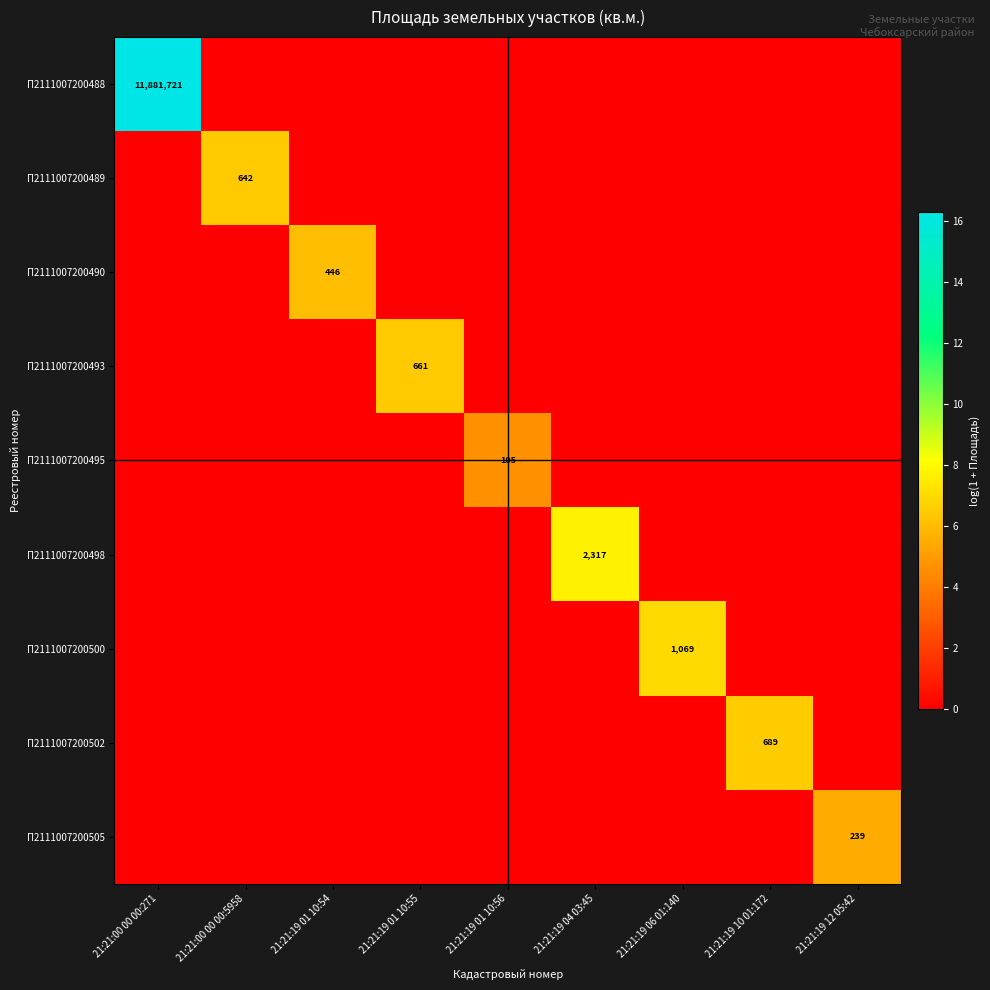

Which series has the largest total across all categories?

П2111007200488